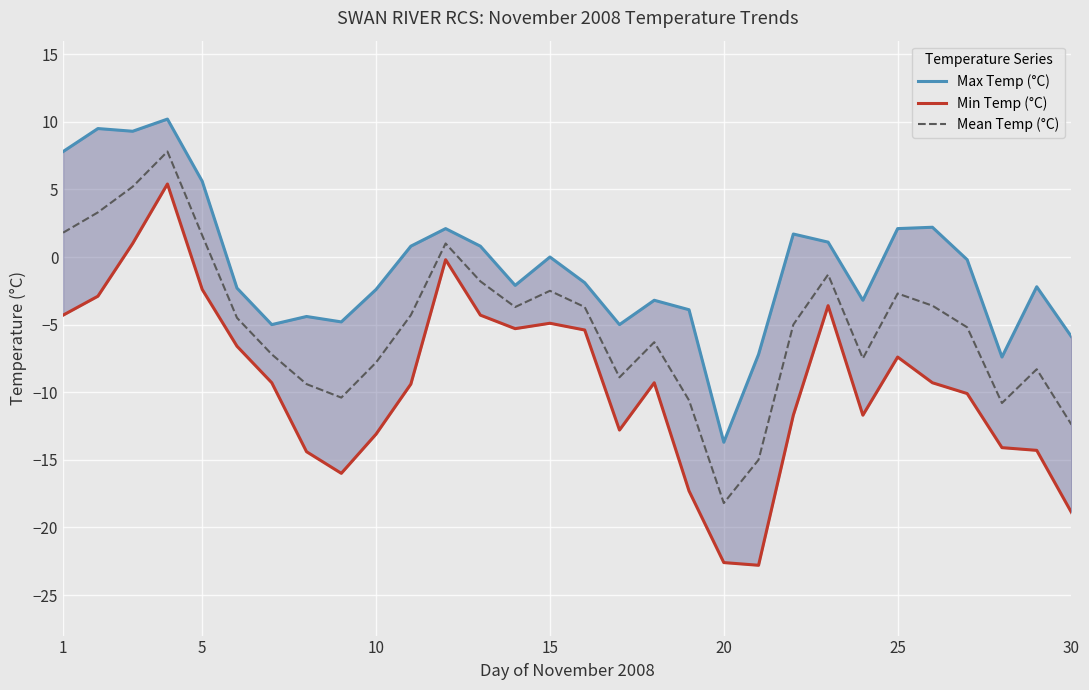

The Mean Temp (°C) series shows -12.4 at 30. True or false?

True